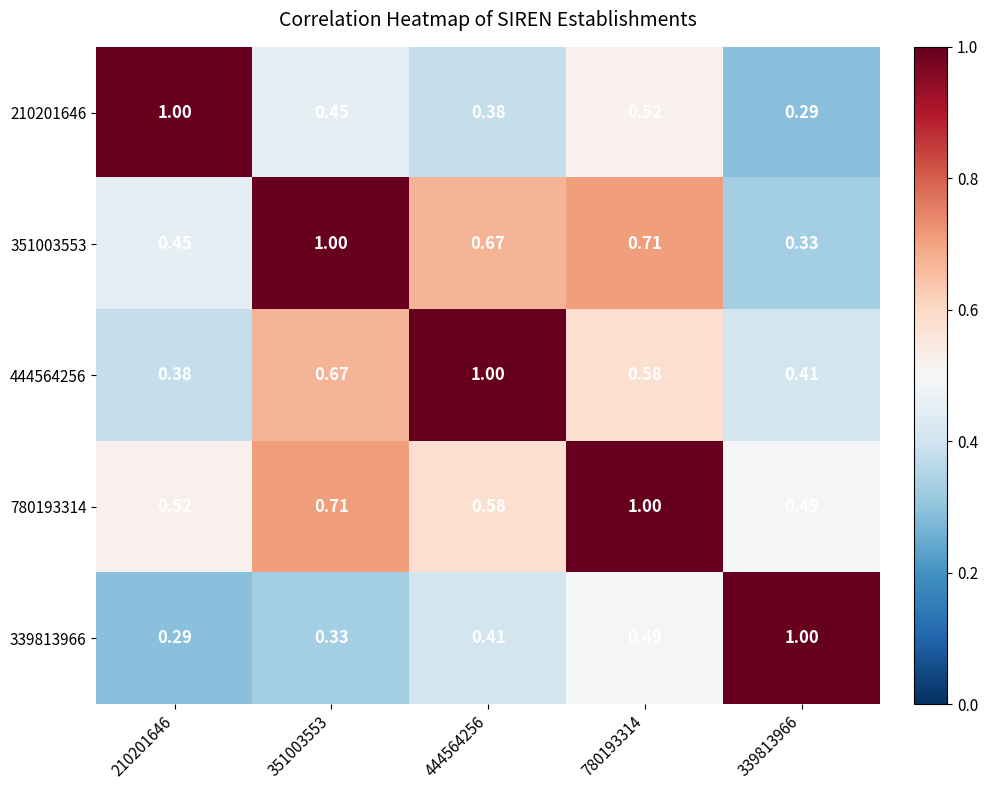

Is the value of 444564256 at 780193314 greater than the value of 210201646 at 444564256?

Yes